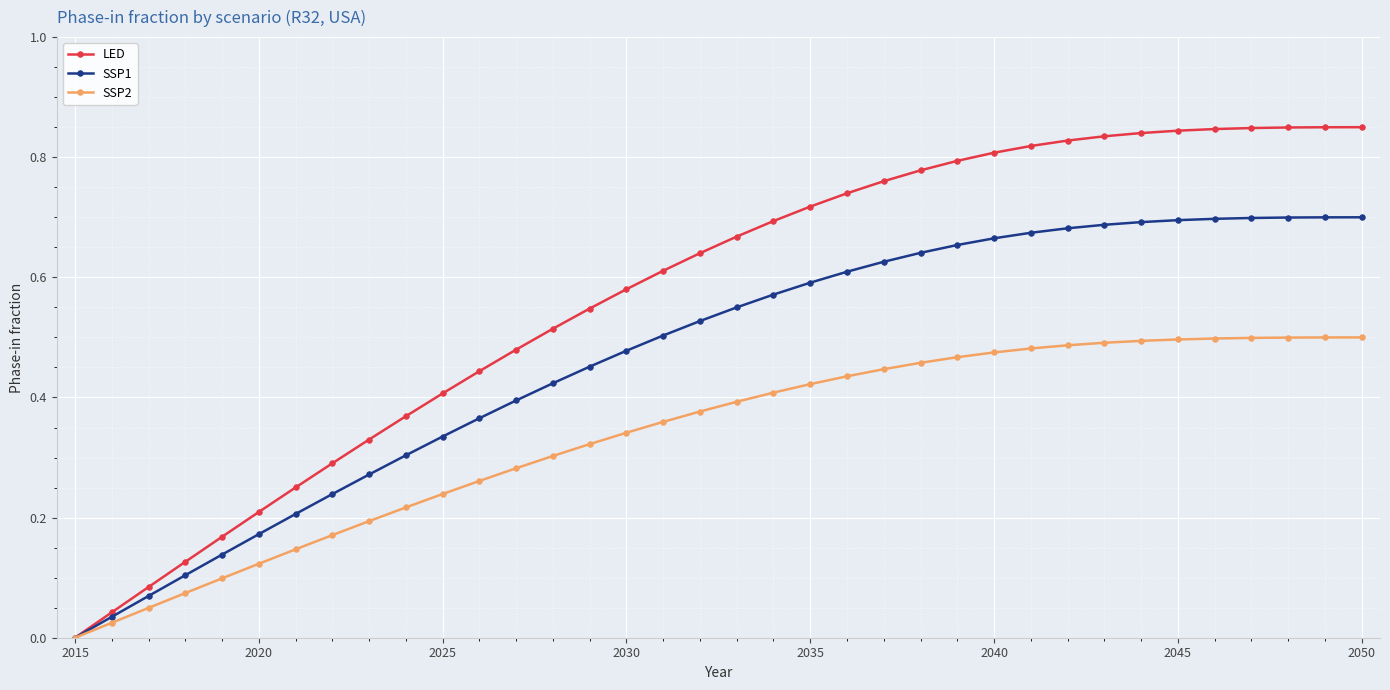

Which series has the largest total across all categories?

LED